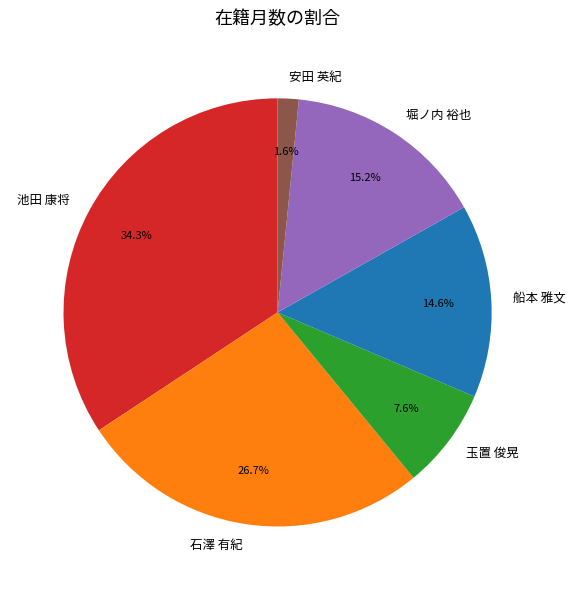

Does 池田 康将 account for over 50% of the chart?

No